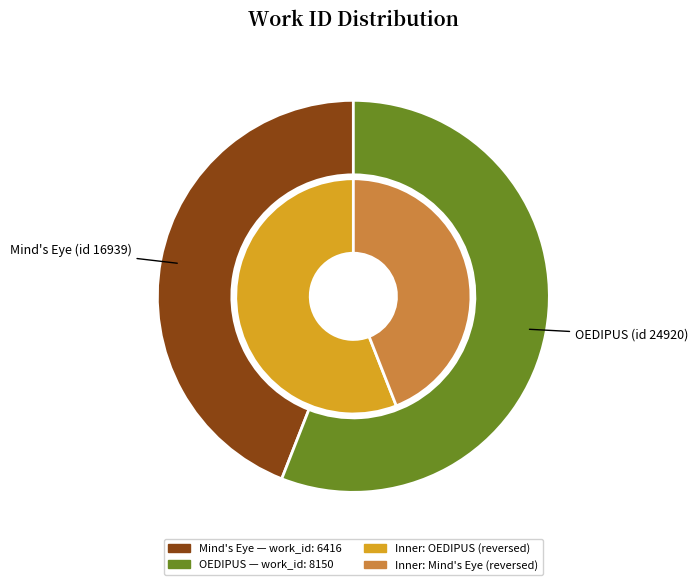

Approximately how many times larger is the value at OEDIPUS (id 24920) compared to Mind's Eye (id 16939)?

1.3